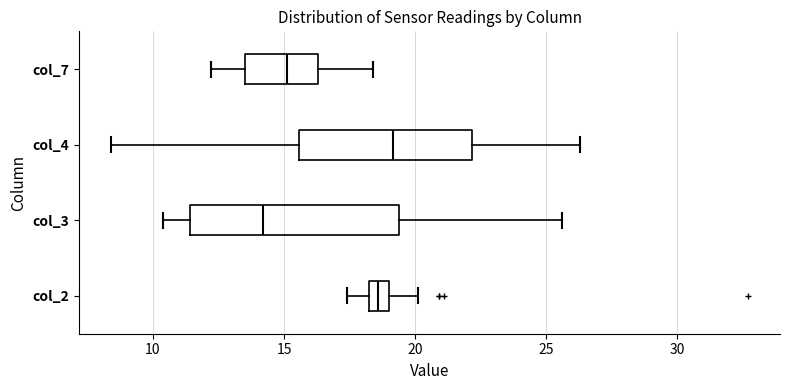

Reading bottom to top, transcribe this box plot: for each box, give where its median line is, the range the box spans, and where its two whiskers end, as read against the x-axis. The values are not printed on the chart, so give them approximately, as read against the axis.

col_2: median 18.5 (inside the box), box 18.5 to 19.0, whiskers 17.5 to 20.0
col_3: median 14.0, box 11.5 to 19.5, whiskers 10.5 to 25.5
col_4: median 19.0, box 15.5 to 22.0, whiskers 8.5 to 26.5
col_7: median 15.0, box 13.5 to 16.5, whiskers 12.0 to 18.5